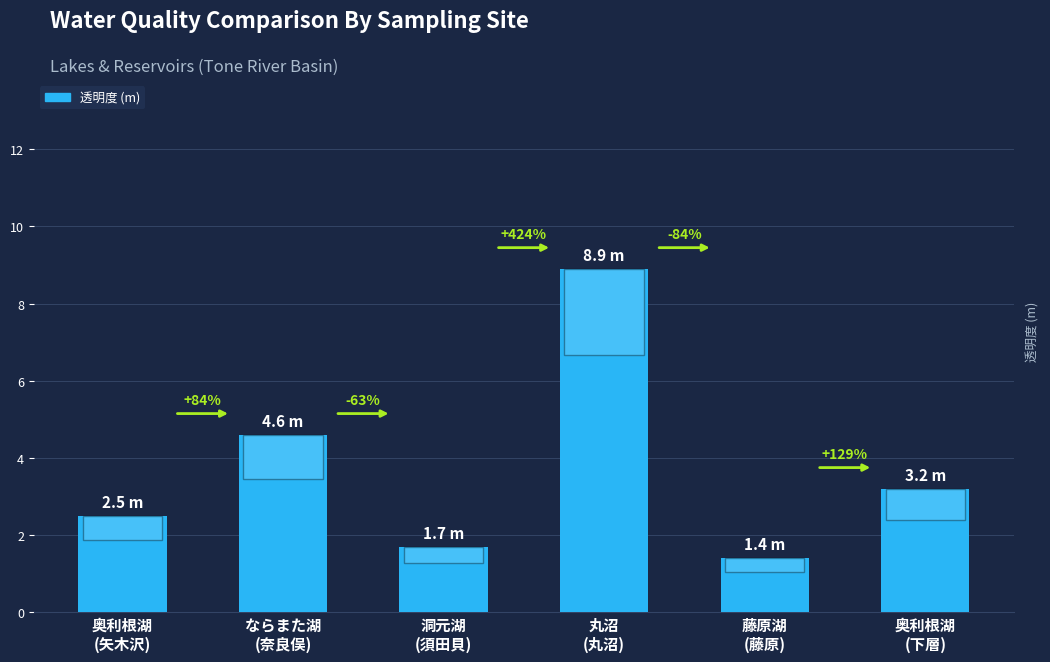

List the labels in order of value, largest first.

丸沼
(丸沼), ならまた湖
(奈良俣), 奥利根湖
(下層), 奥利根湖
(矢木沢), 洞元湖
(須田貝), 藤原湖
(藤原)